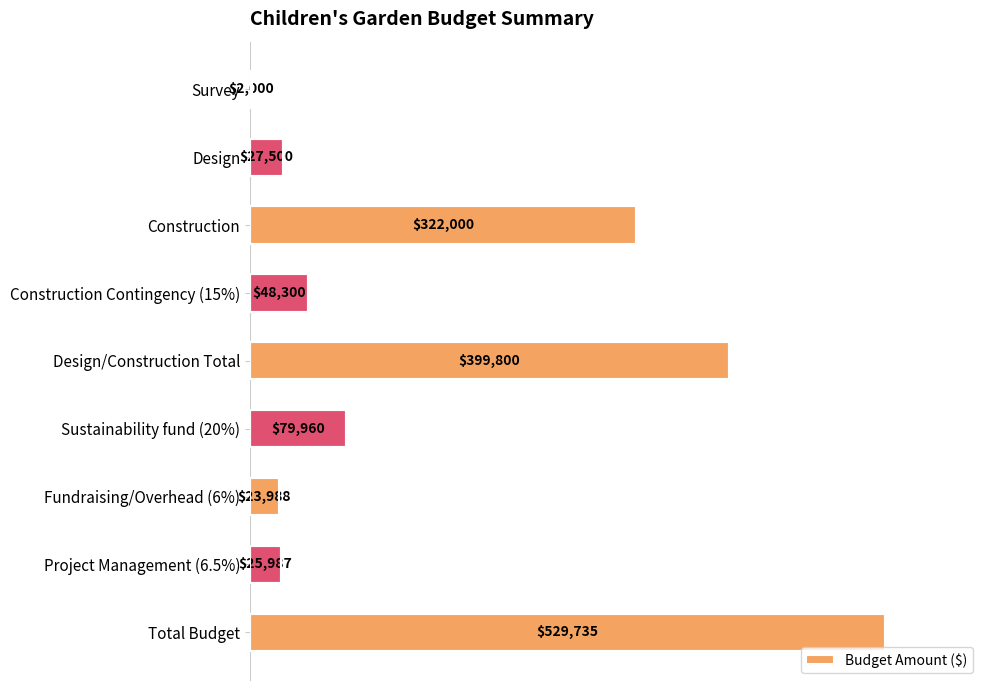

The value at Sustainability fund (20%) is 79960. True or false?

True